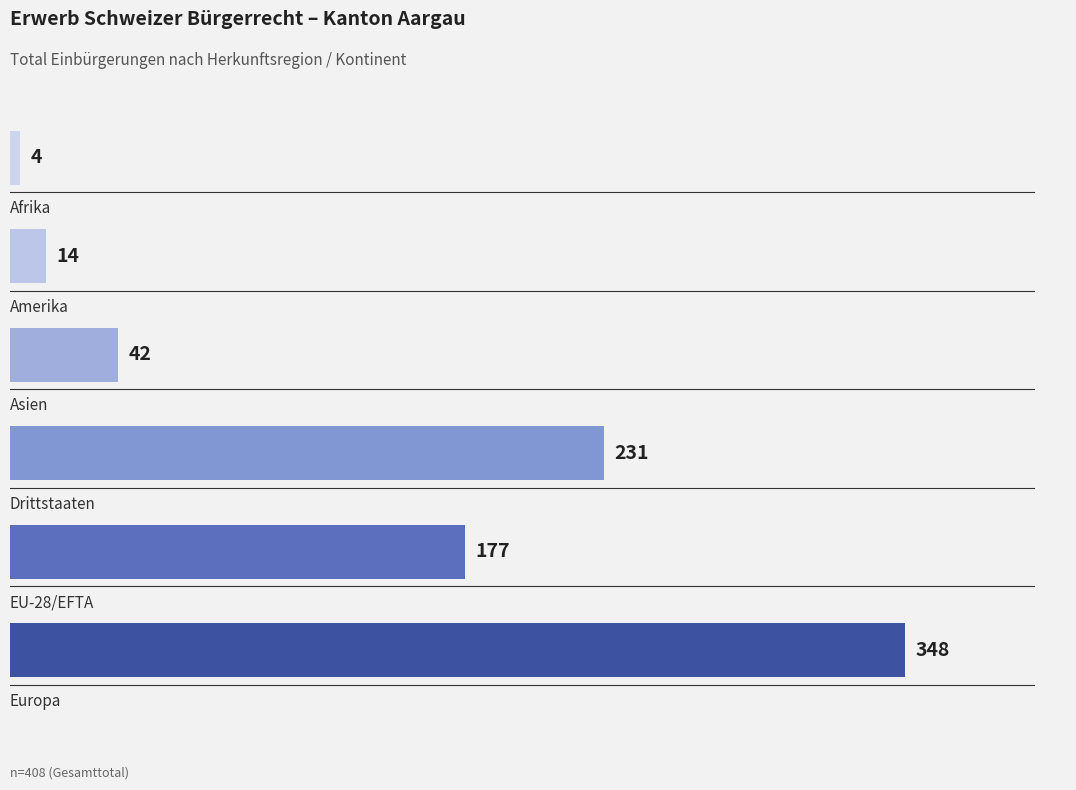

What is the average value?

136